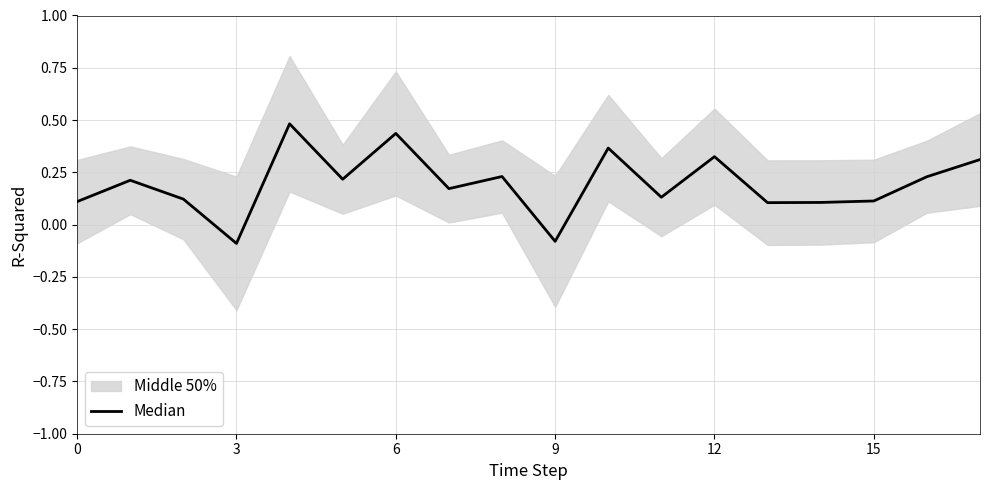

How many points are lower than both their immediate neighbors (excluding endpoints)?

6